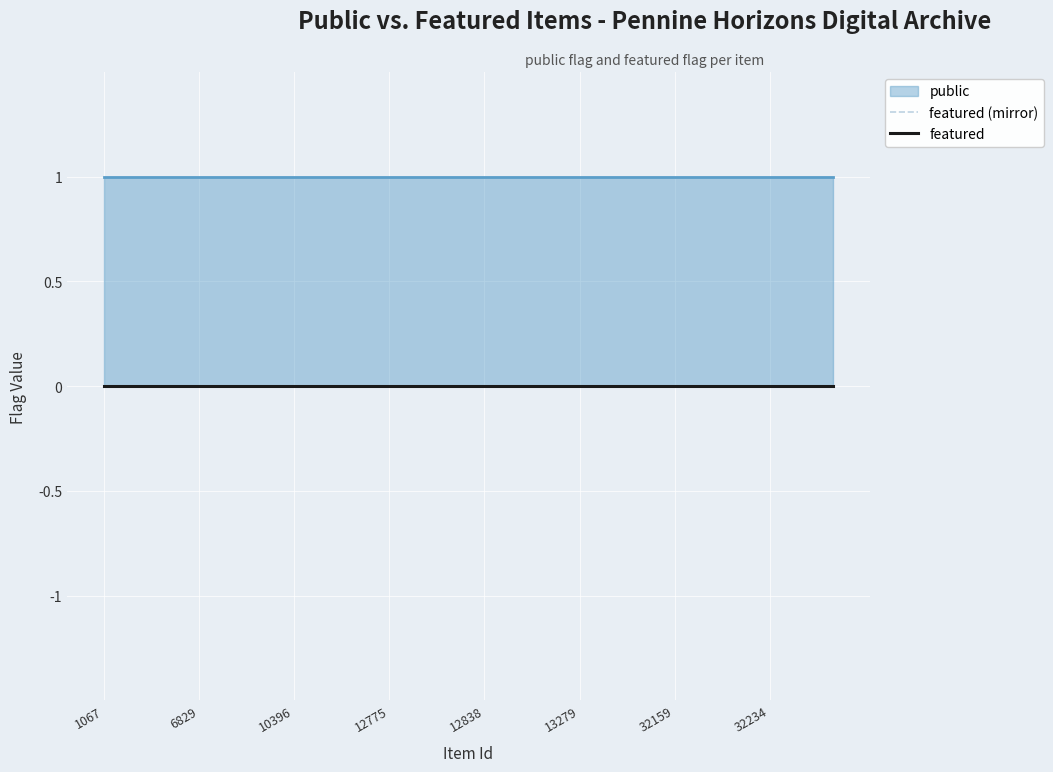

True or false: public and featured cross at least once.

False